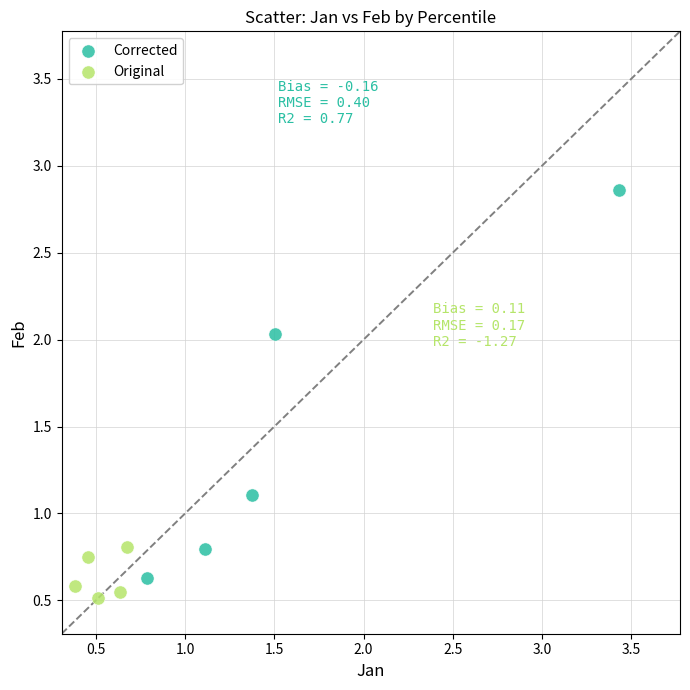

Which series contains the highest Y value?

Corrected